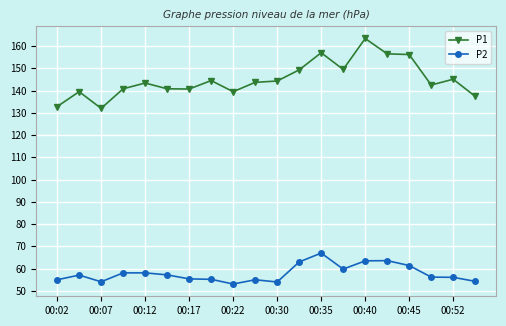

List the series in order of their overall mean, lowest first.

P2, P1